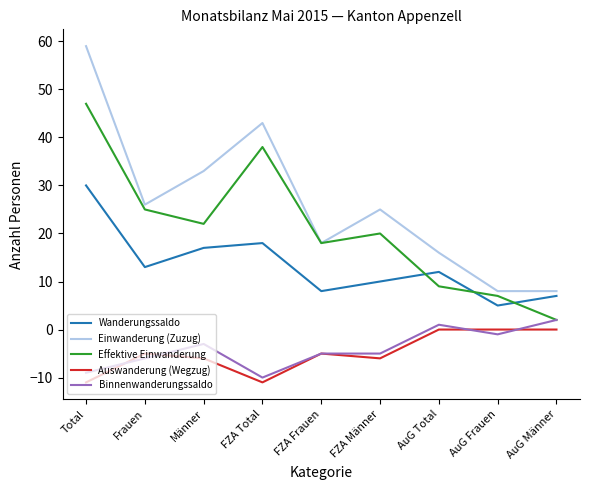

What is the difference between the maximum and minimum values in the Auswanderung (Wegzug) series?

11